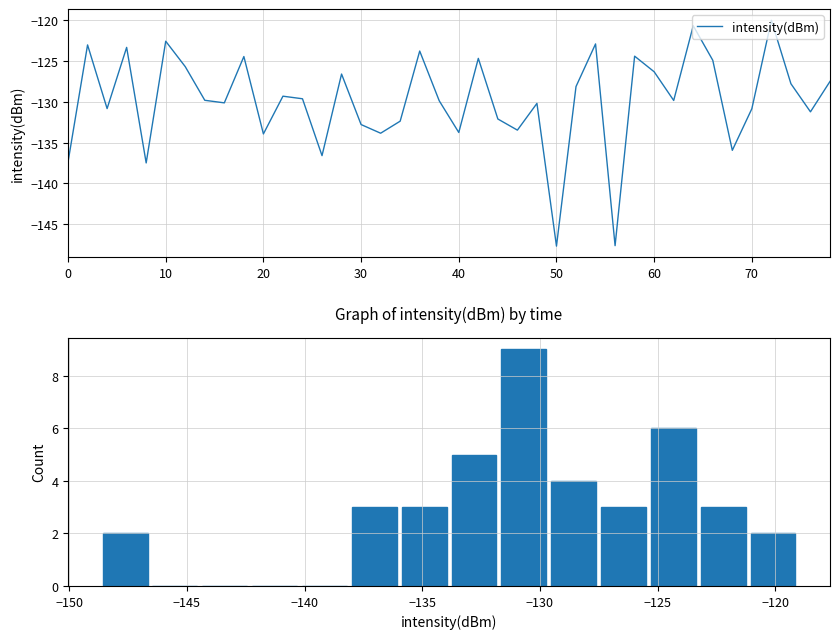

What is the difference between the maximum and minimum values?

27.7